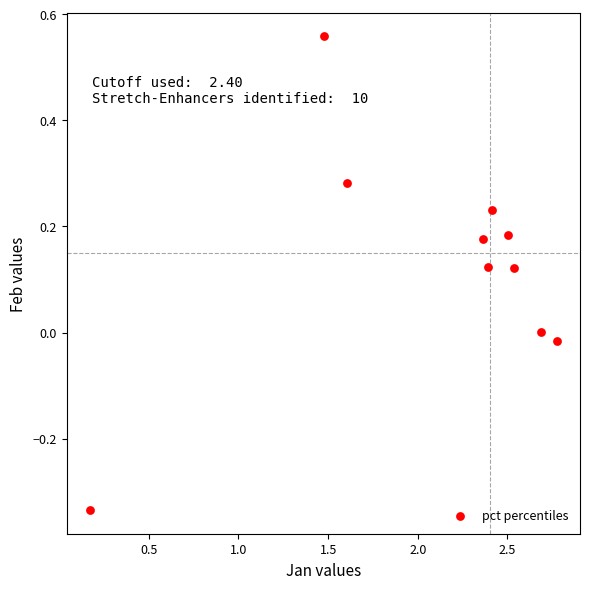

What is the range of Y values (max minus min)?

0.9